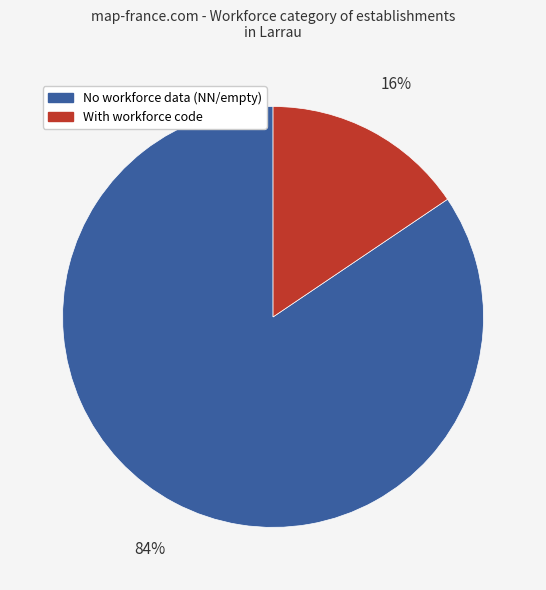

Combined, do No workforce data (NN/empty) and With workforce code account for over 50%?

Yes